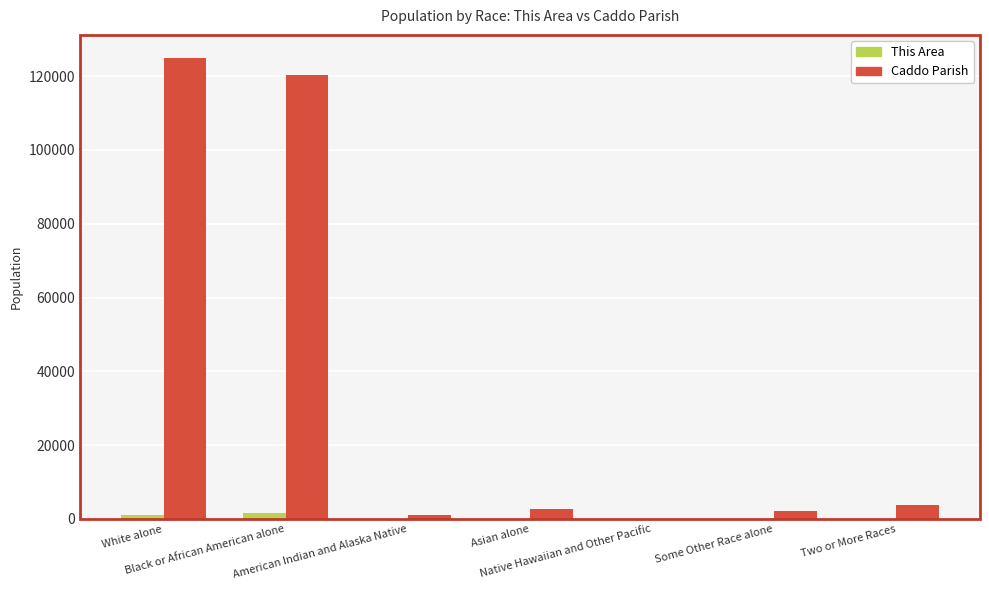

What is the approximate value of Caddo Parish at Black or African American alone, to the nearest 10?

120260